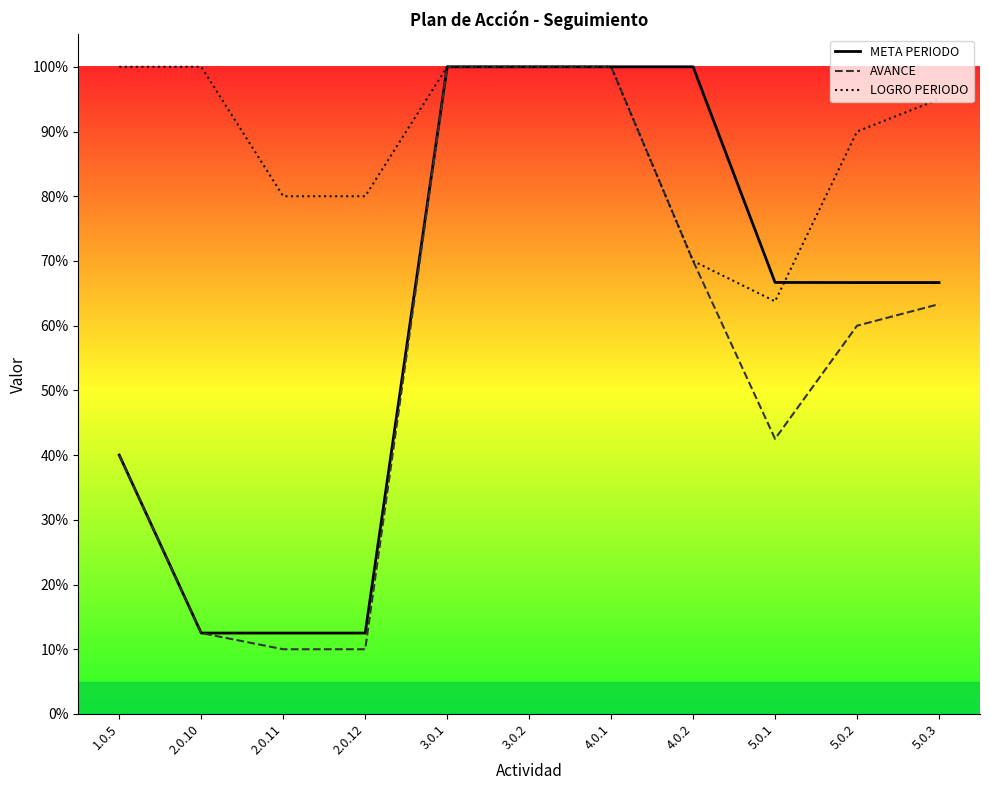

At which label is AVANCE closest to 0?

2.0.11